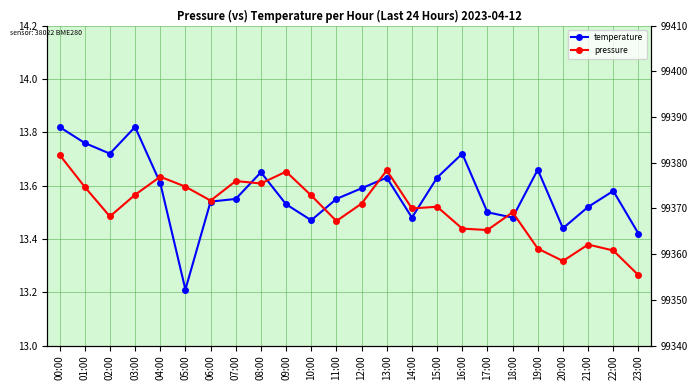

Does the chart display data point markers on the line(s)?

Yes